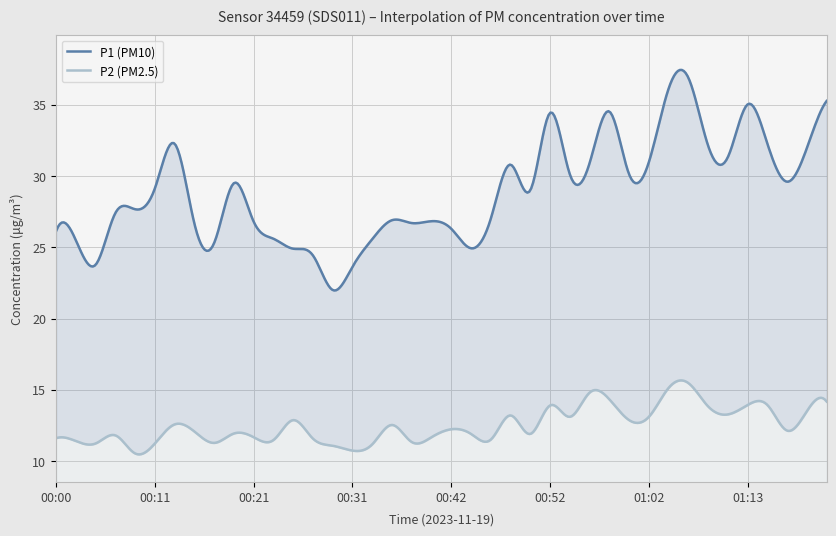

Is it true that P1 equals 35.3 at 01:21?

True